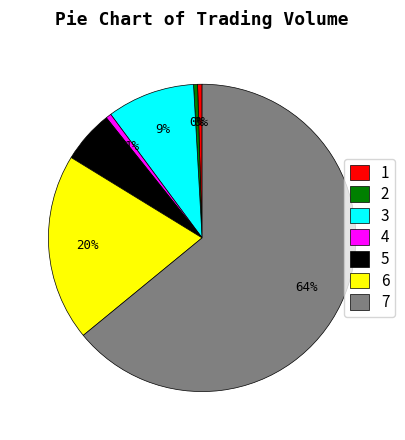

Do 3 and 1 together represent more than half of the pie?

No